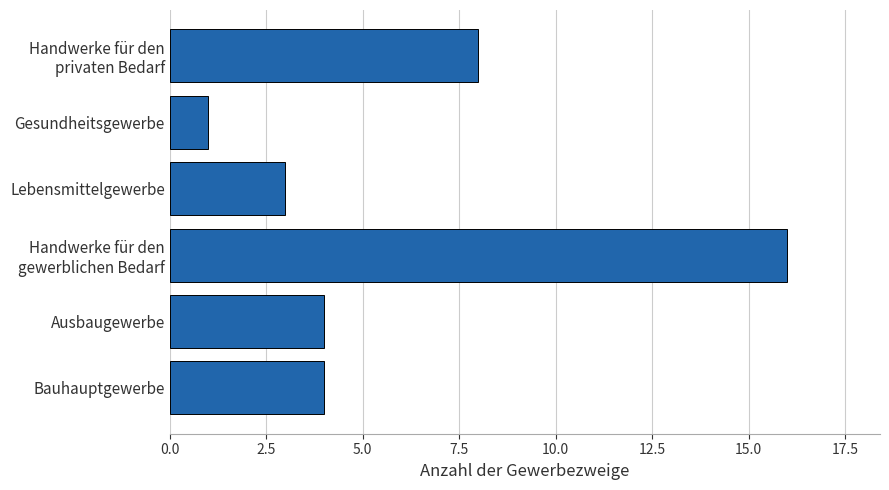

What is the sum of all values?

36